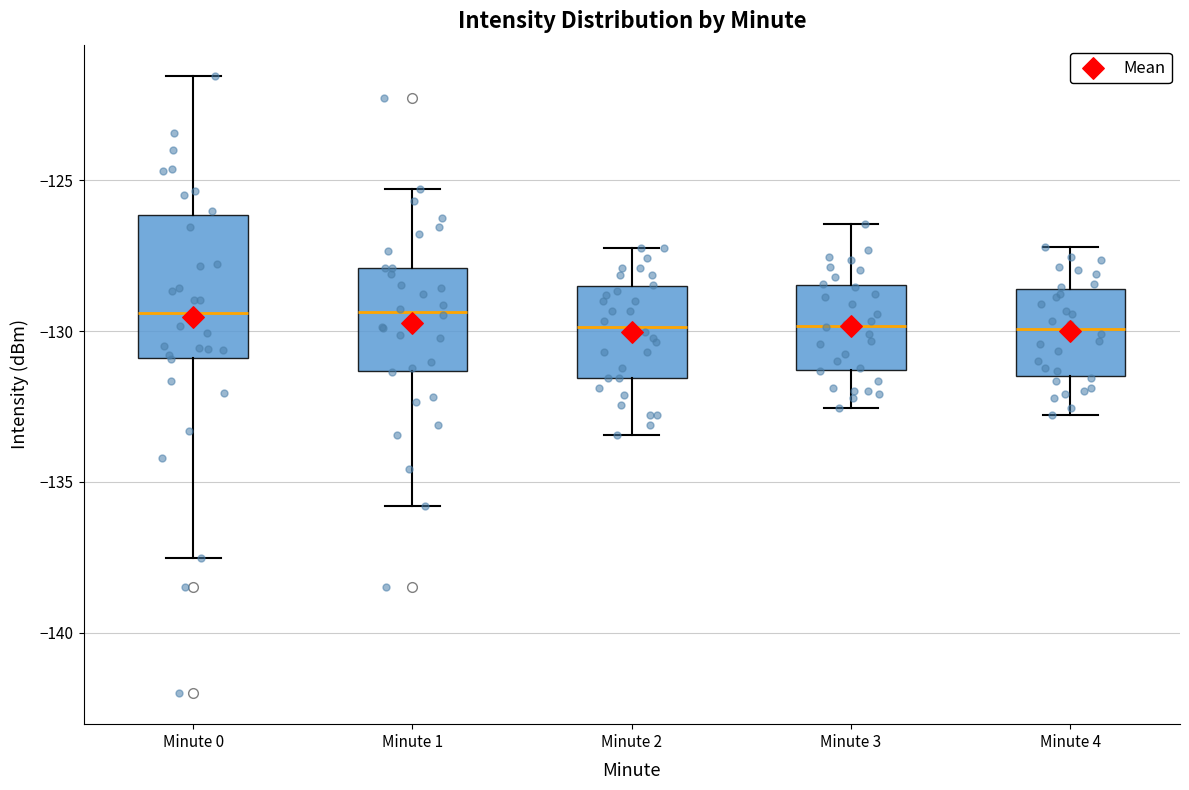

Comparing the boxes themselves (not the whiskers), which one is the tallest?

Minute 0